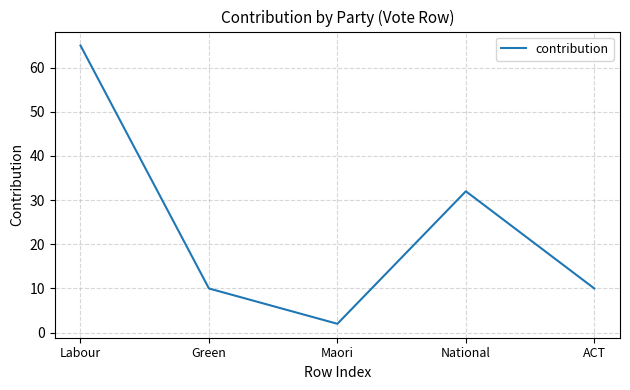

Between ACT and Maori, which is larger?

ACT